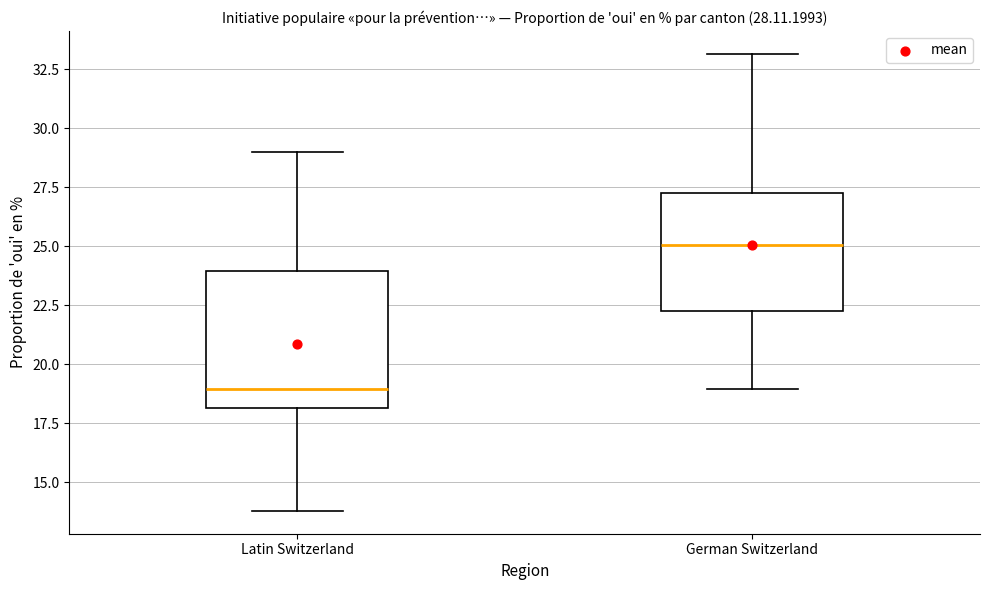

Which box has the lowest median line?

Latin Switzerland